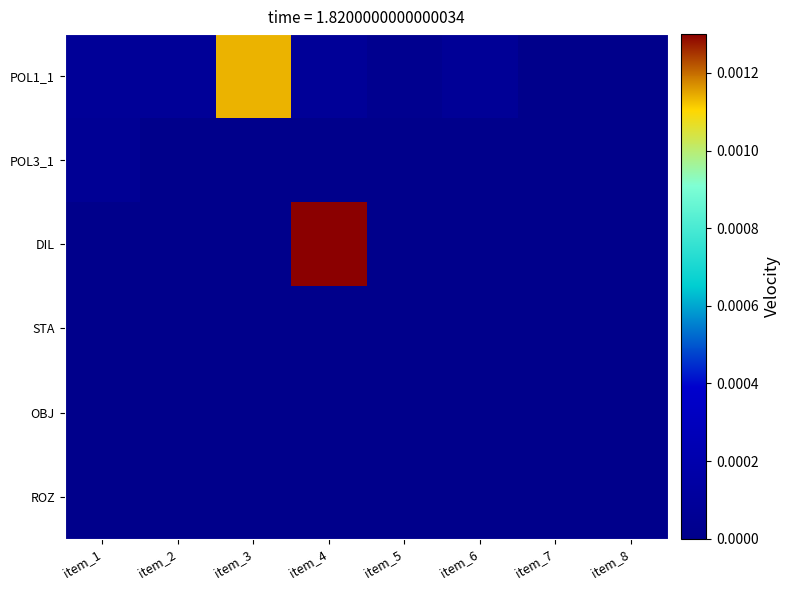

Which has a higher value, item_4 or item_7?

item_4